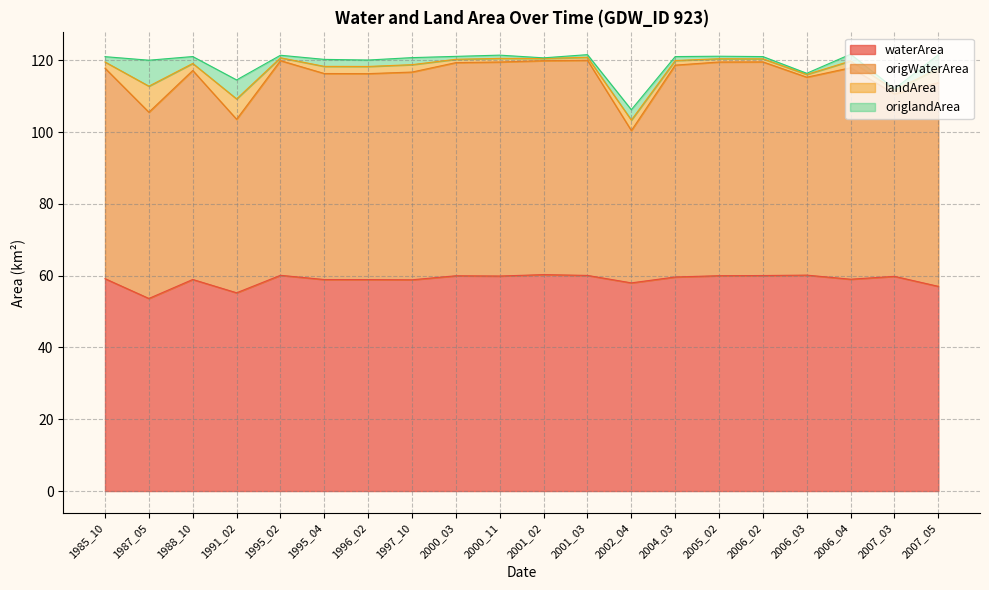

Which series has the widest spread of values?

origWaterArea